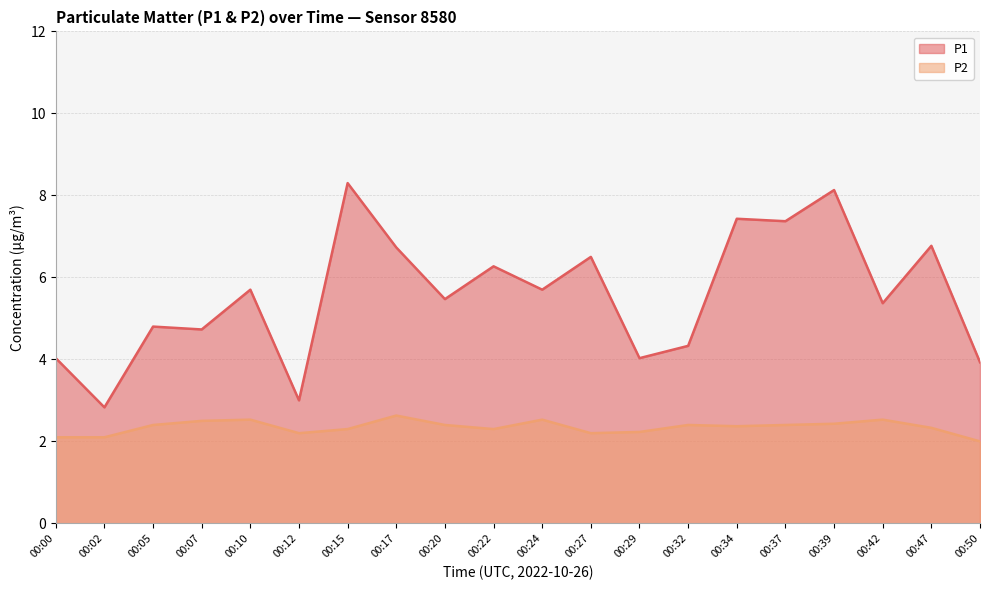

What is the value of the P2 point at the 15th from the left?

2.4